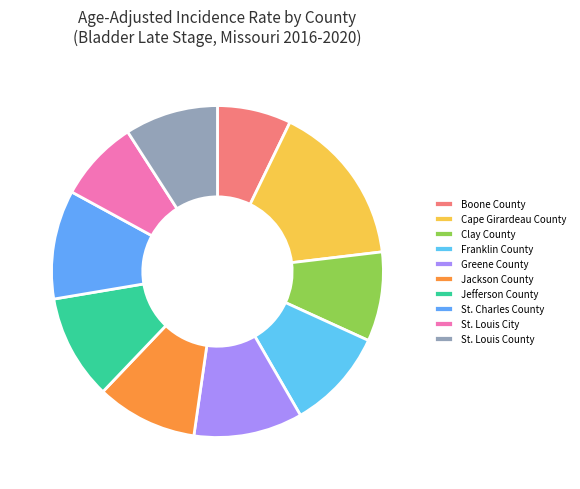

How many slices are in this pie chart?

10